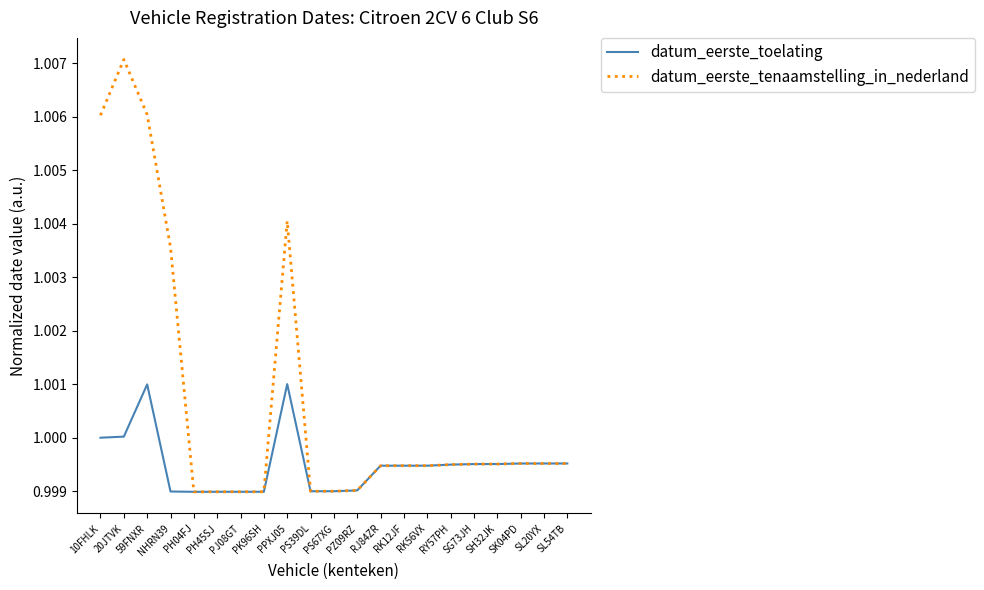

Rank the series by their average value, from highest to lowest.

datum_eerste_tenaamstelling_in_nederland, datum_eerste_toelating